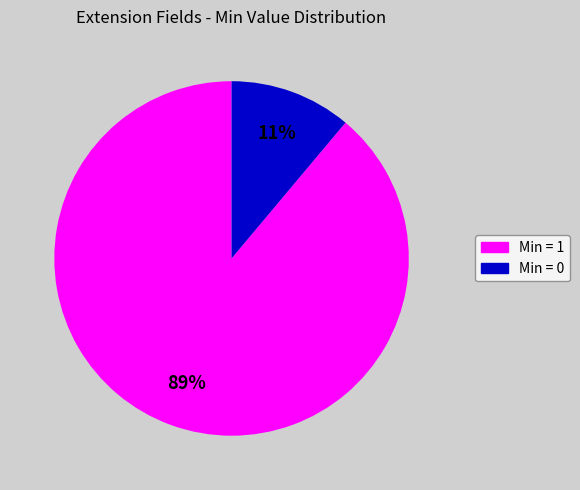

Is there any slice that represents more than half of the pie?

Yes